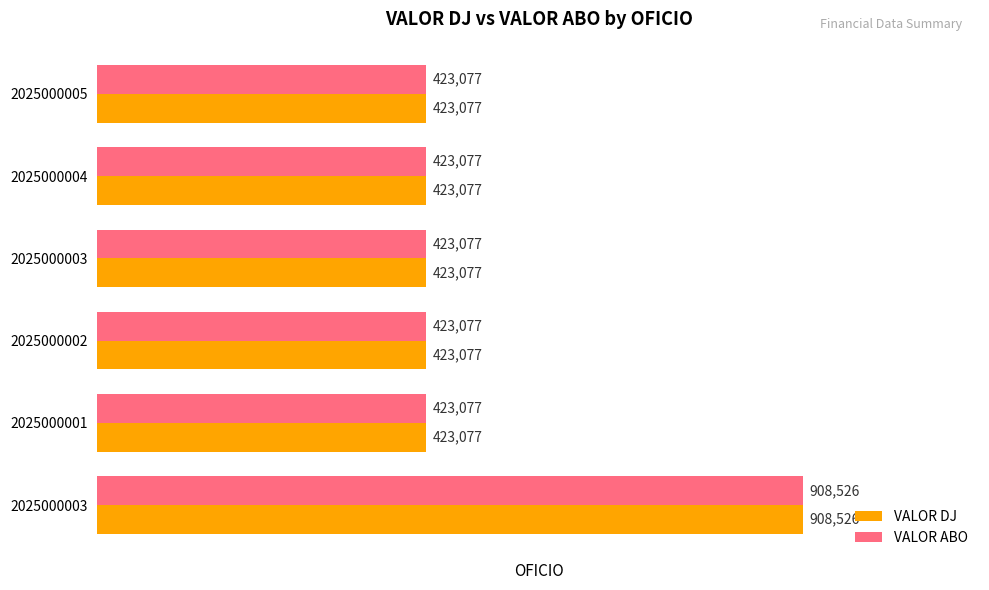

What are all the series names shown in the legend?

VALOR DJ, VALOR ABO